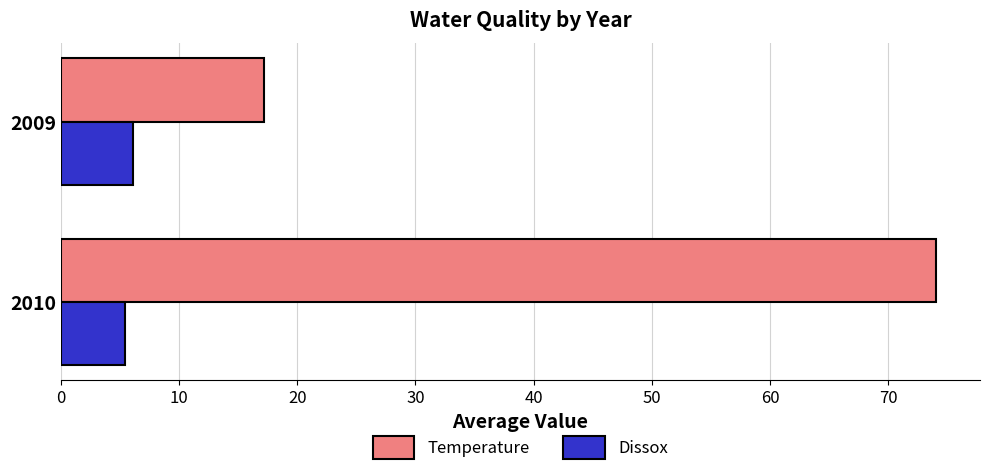

Rank the series by their maximum value, from highest to lowest.

Temperature, Dissox